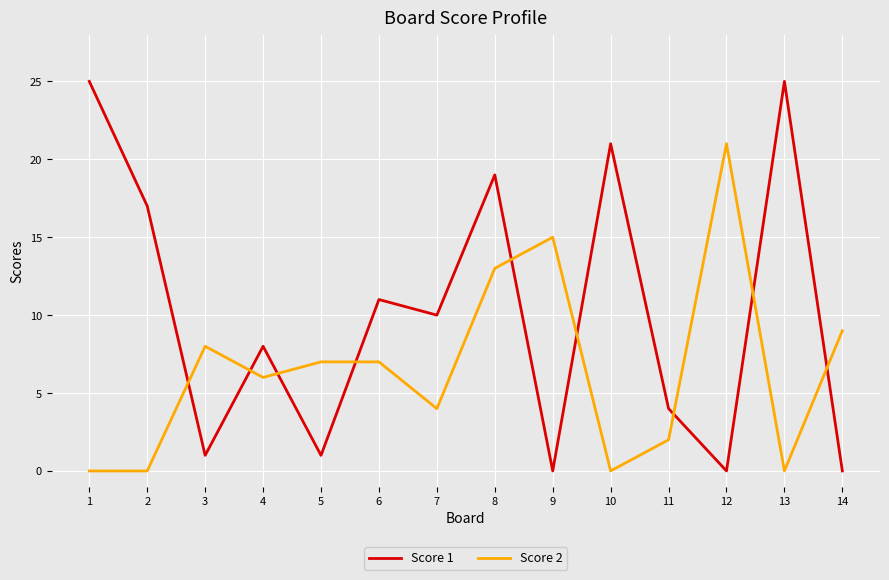

What is the difference between the maximum and minimum values in the Score 1 series?

25